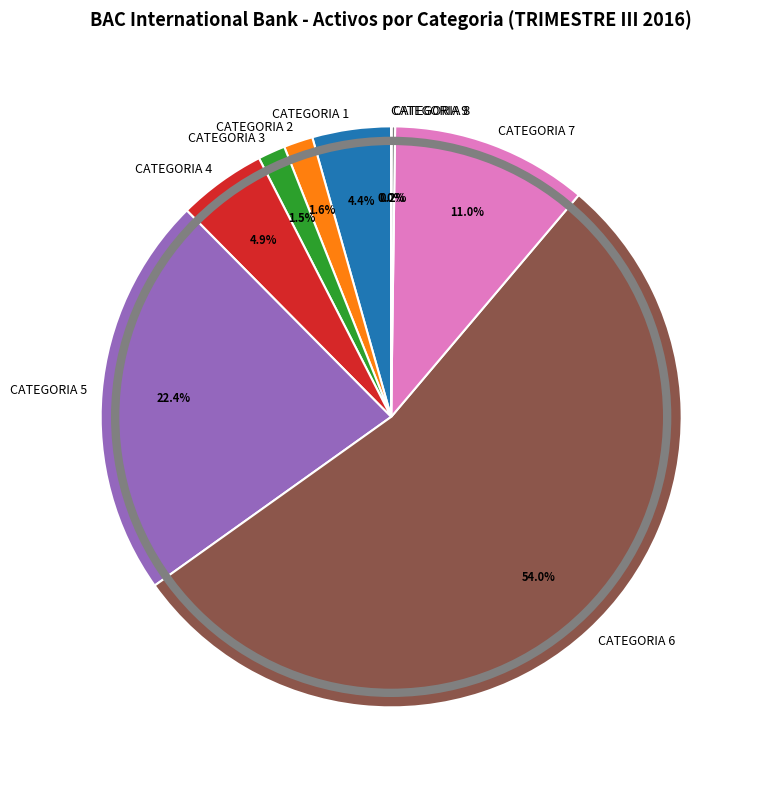

To the nearest percent, what percentage of the pie is CATEGORIA 1?

4%